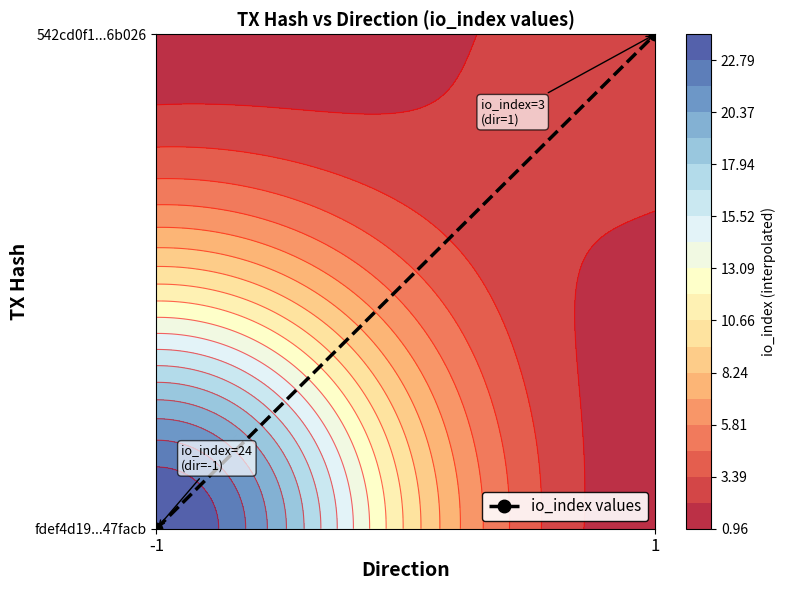

The value at 1 is 1. True or false?

False